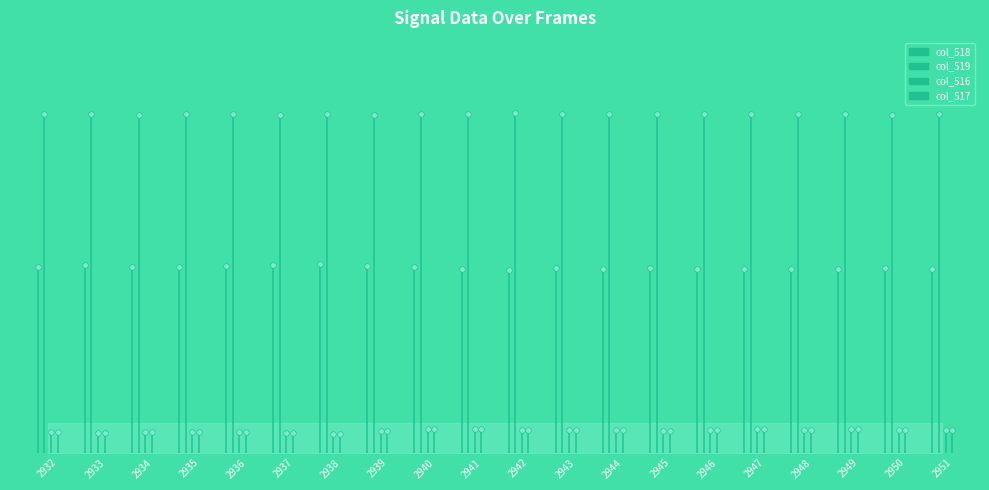

Is it true that col_518 equals 0.8 at 2933?

False